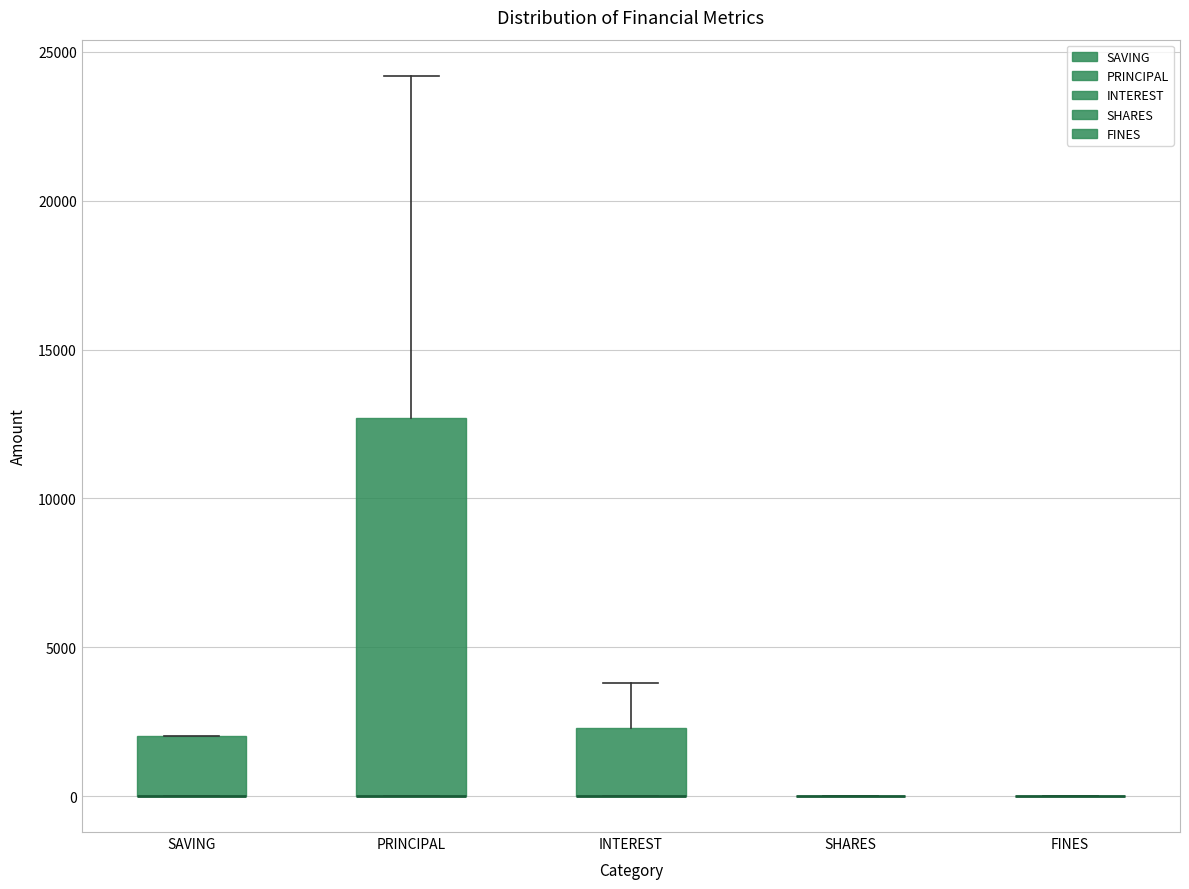

Reading left to right, transcribe this box plot: for each box, give where its median line is, the range the box spans, and where its two whiskers end, as read against the y-axis. The values are not printed on the chart, so give them approximately, as read against the axis.

SAVING: median 0 (drawn on the box's lower edge), box 0 to 2000, whiskers 0 to 2000
PRINCIPAL: median 0 (drawn on the box's lower edge), box 0 to 12500, whiskers 0 to 24000
INTEREST: median 0 (drawn on the box's lower edge), box 0 to 2500, whiskers 0 to 4000
SHARES: box collapsed to a line at 0, whiskers 0 to 0
FINES: box collapsed to a line at 0, whiskers 0 to 0